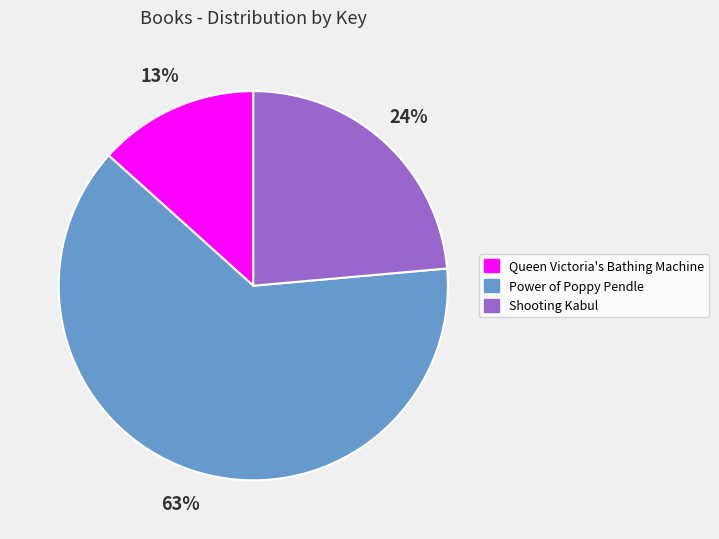

Count the number of slices in the pie.

3